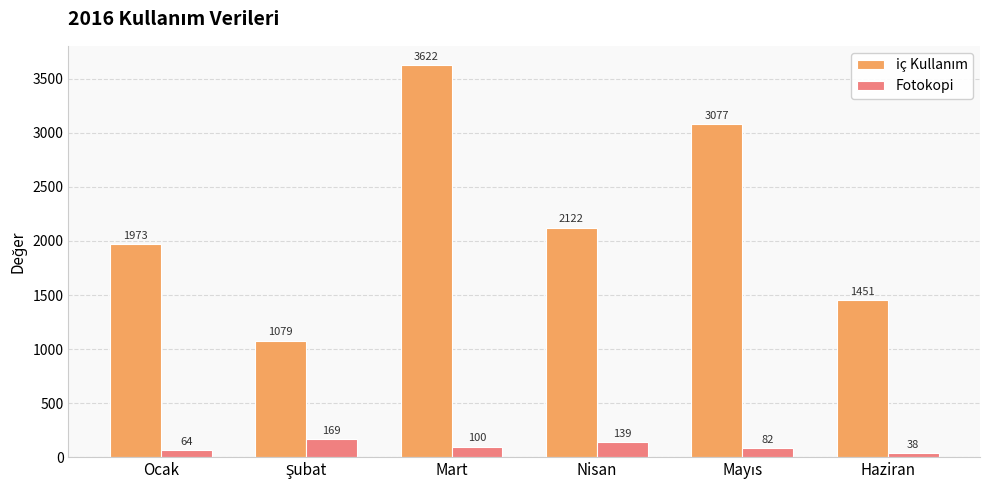

What is the difference between the highest and lowest values at Nisan?

1983